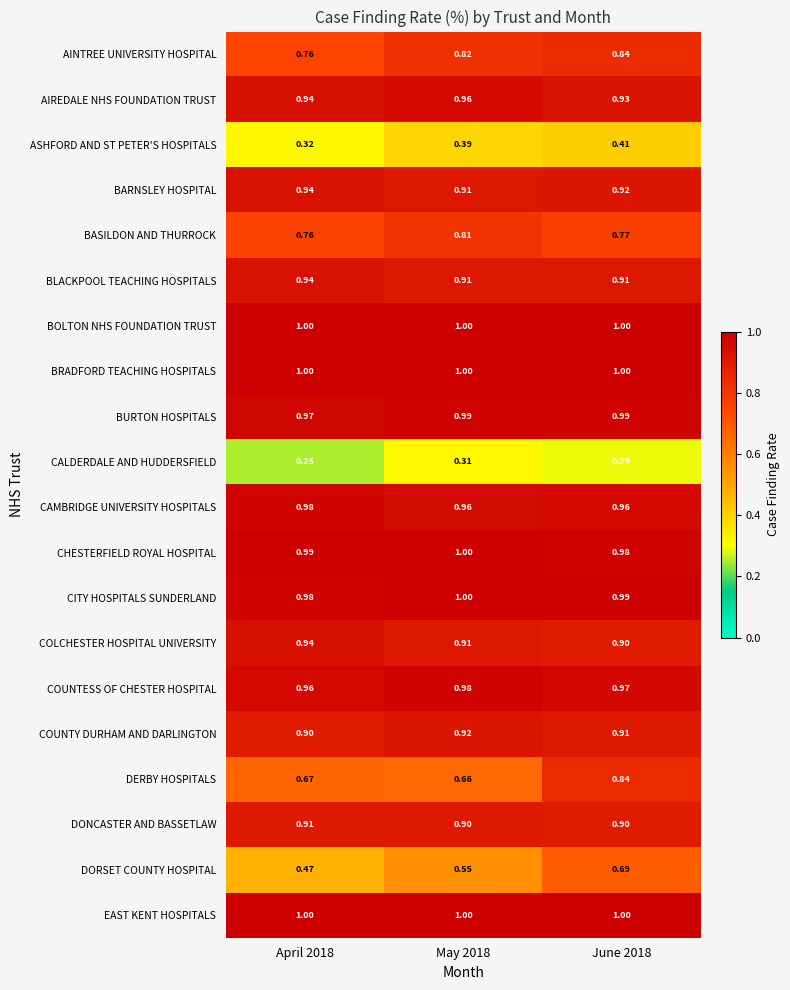

Between April 2018 and June 2018, which series saw the biggest shift?

DORSET COUNTY HOSPITAL